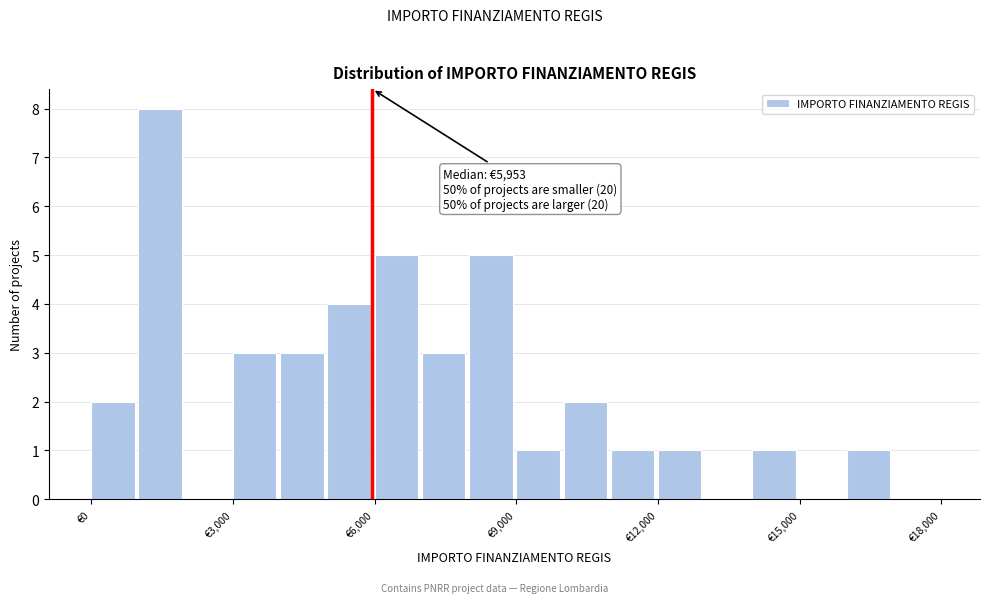

Read against the x-axis, roughly where is the centre of the tallest bar?

1500